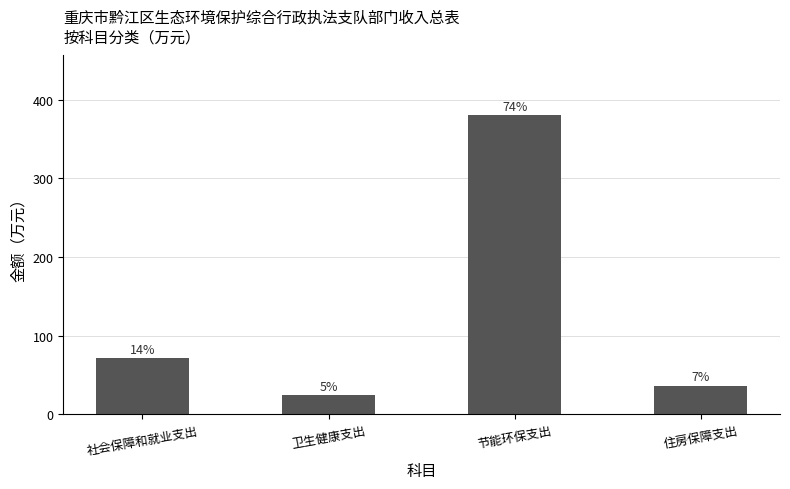

Is it true that the value at 卫生健康支出 is 24.3?

True